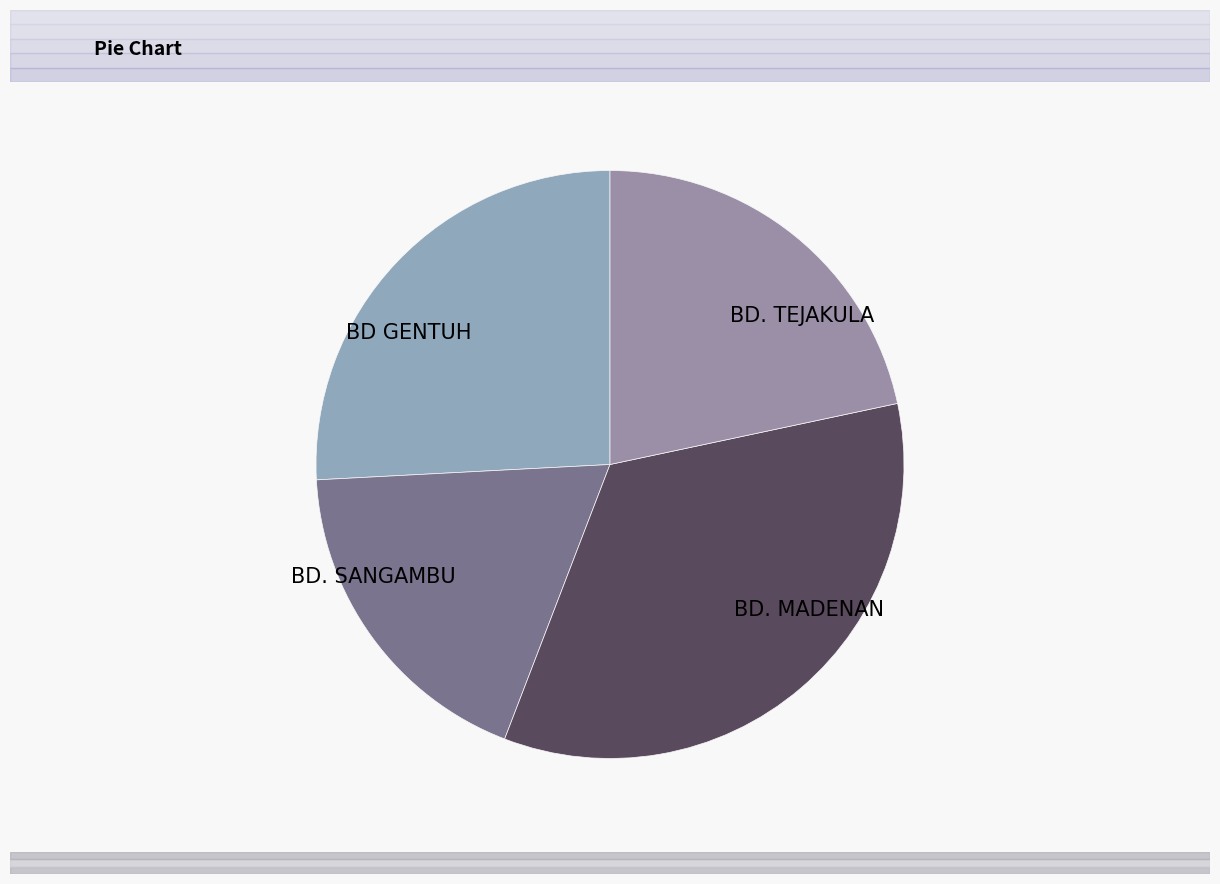

What is the ratio of the value at BD. TEJAKULA to the value at BD GENTUH?

0.8